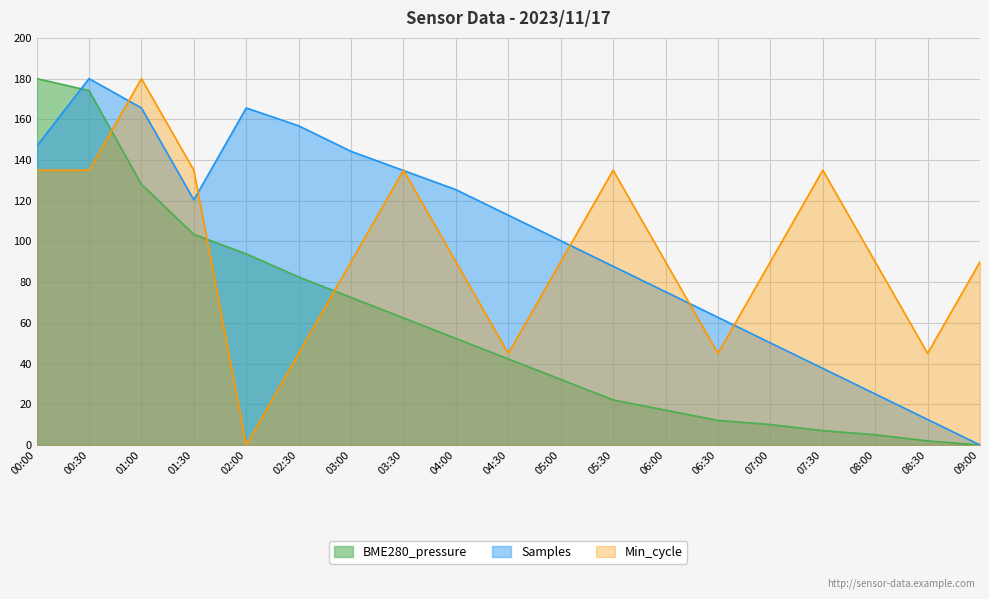

After their last crossing, which series has the higher values: BME280_pressure or Min_cycle?

Min_cycle